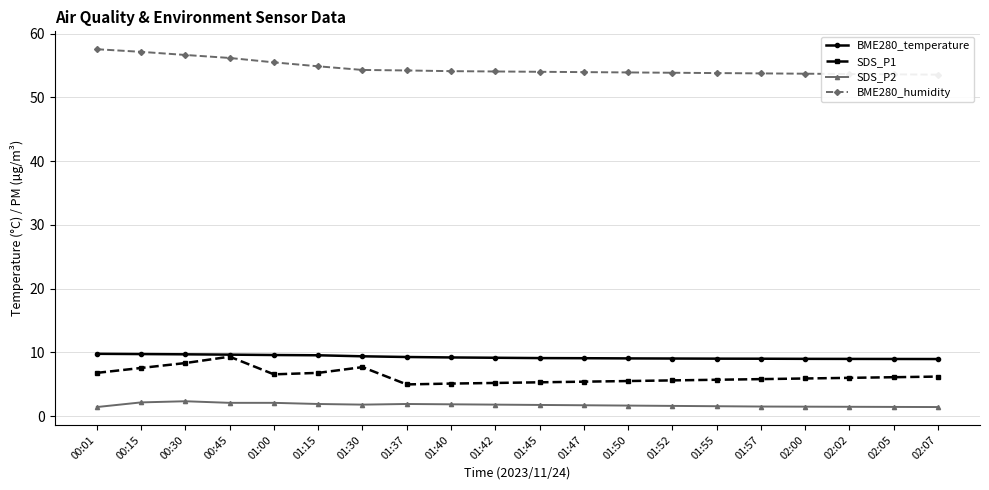

True or false: BME280_humidity has a value of 54.0 at 01:42.

True